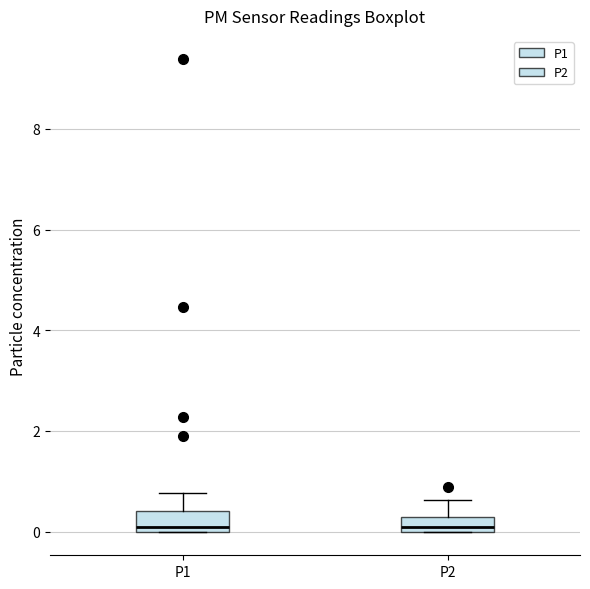

Where is the lower edge of the box for P2 on the y-axis? The values are not printed on the chart, so give them approximately, as read against the axis.

0.0